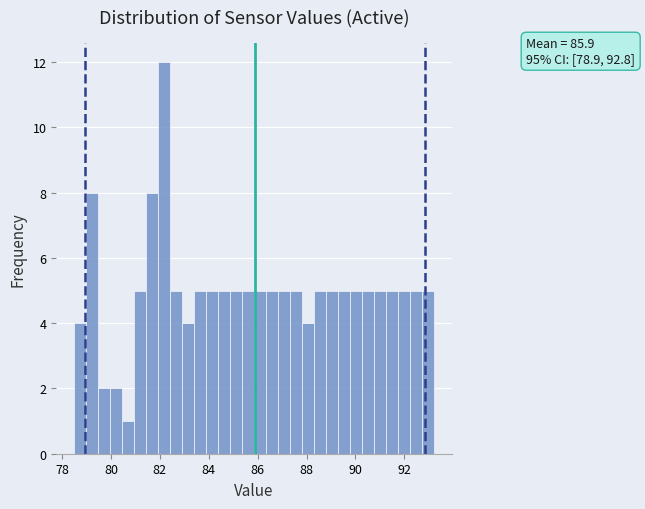

Read against the x-axis, roughly where is the centre of the tallest bar?

82.2